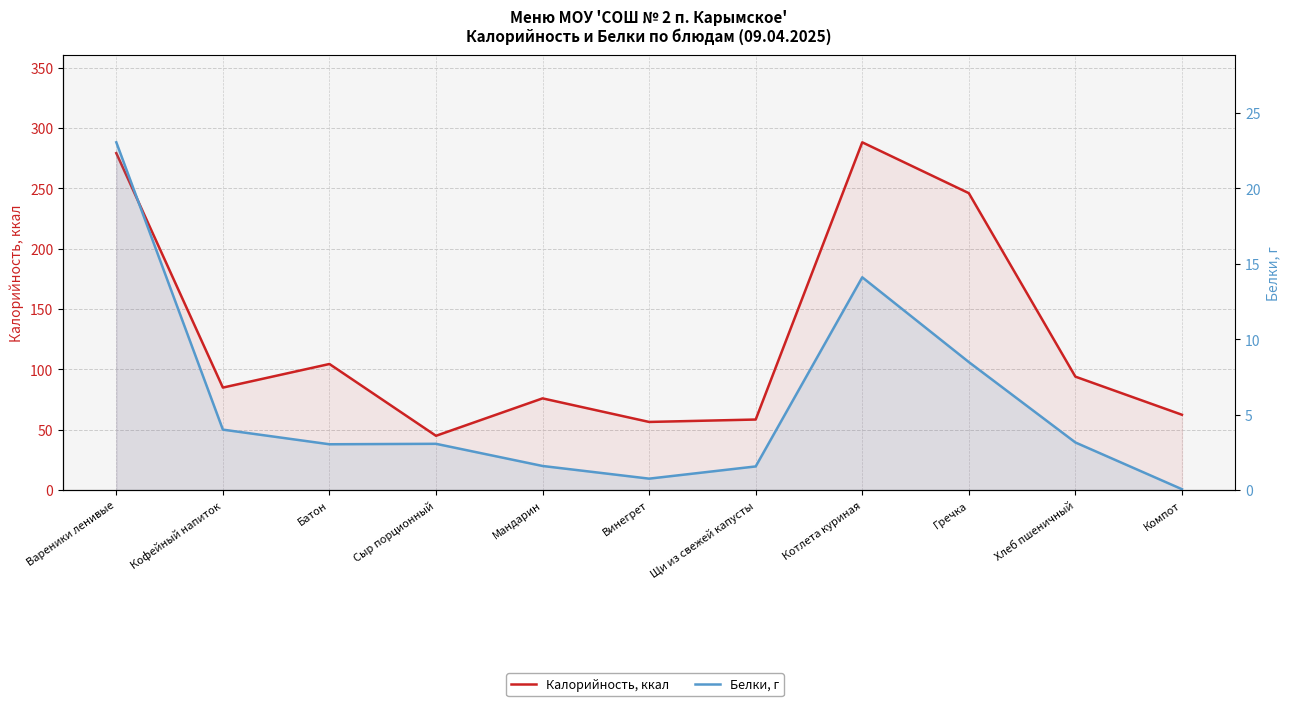

At Щи из свежей капусты, list the series in order from largest to smallest.

Калорийность, ккал, Белки, г